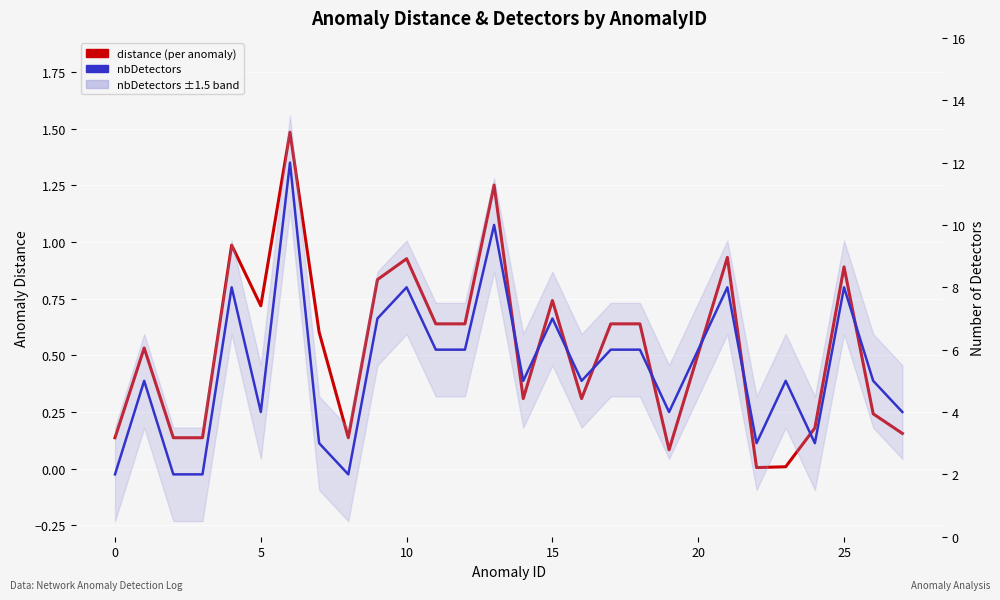

Which series changed the most between 0 and 16?

distance (per anomaly)